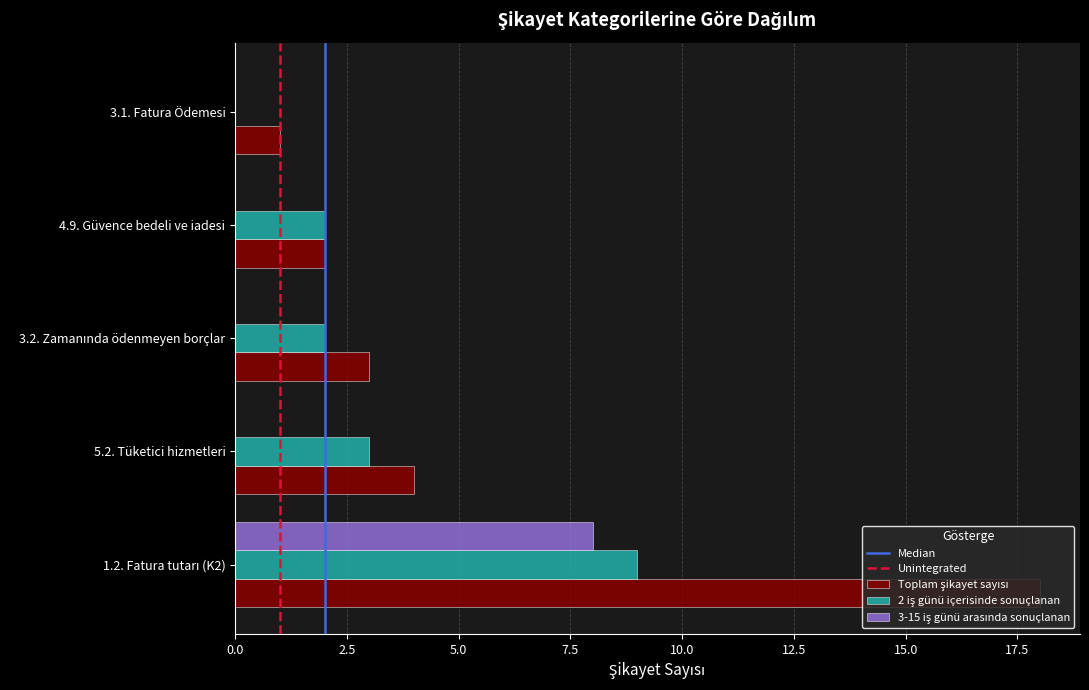

What is the total value across all series at 5.2. Tüketici hizmetleri?

7